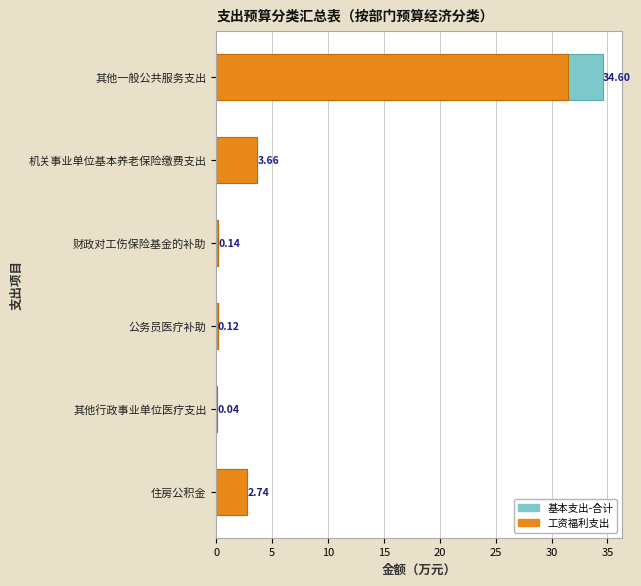

What is the maximum value for 工资福利支出?

31.5